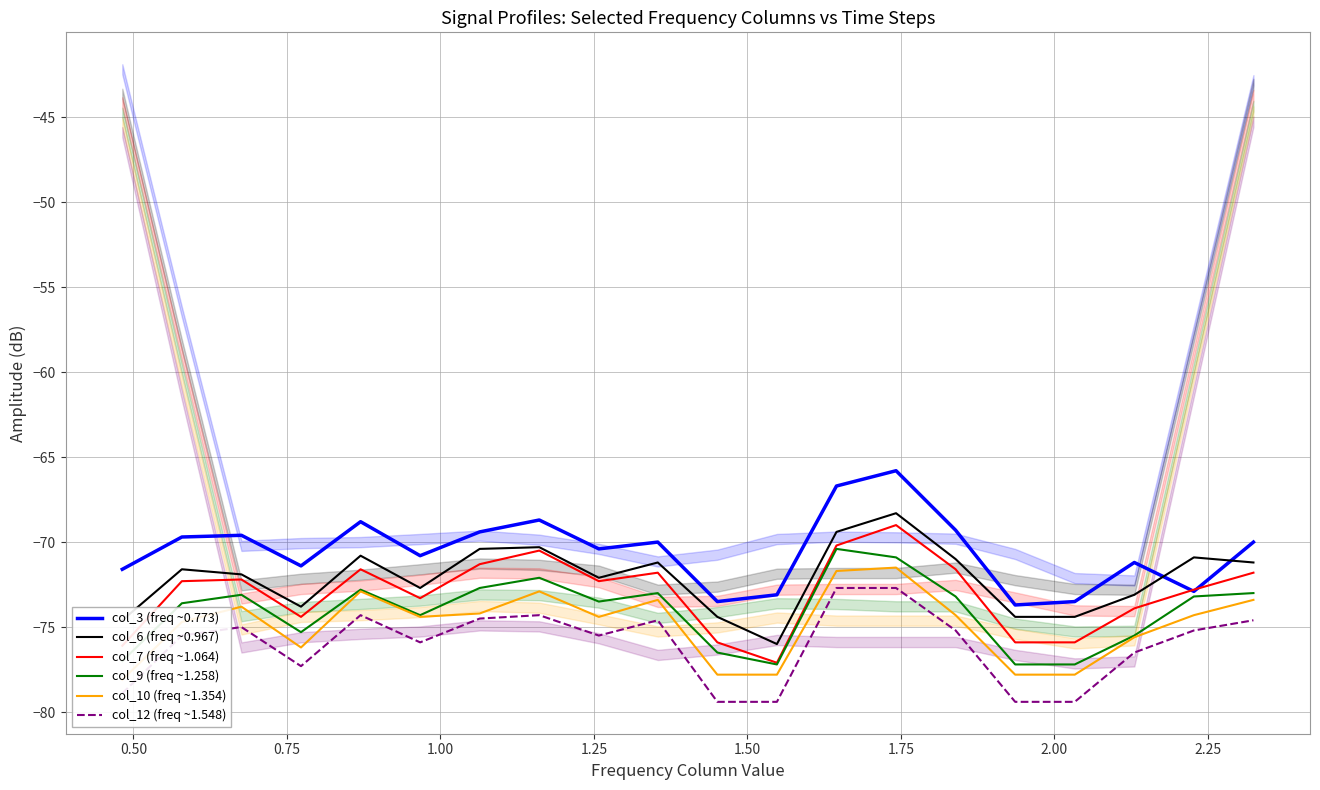

True or false: col_12 (freq ~1.548) and col_9 (freq ~1.258) cross at least once.

False